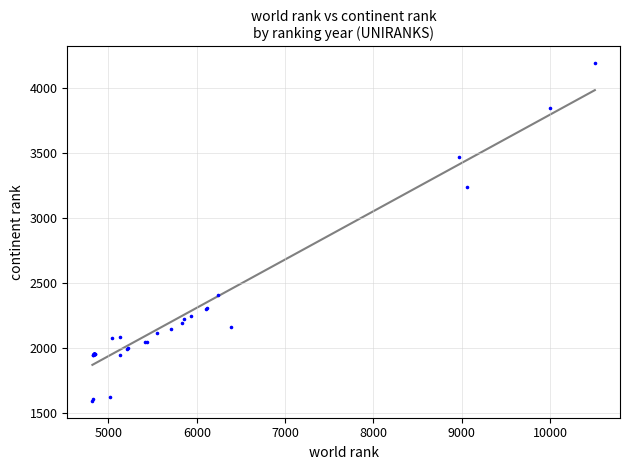

What Y value in the scatter plot is closest to 2891?

3237